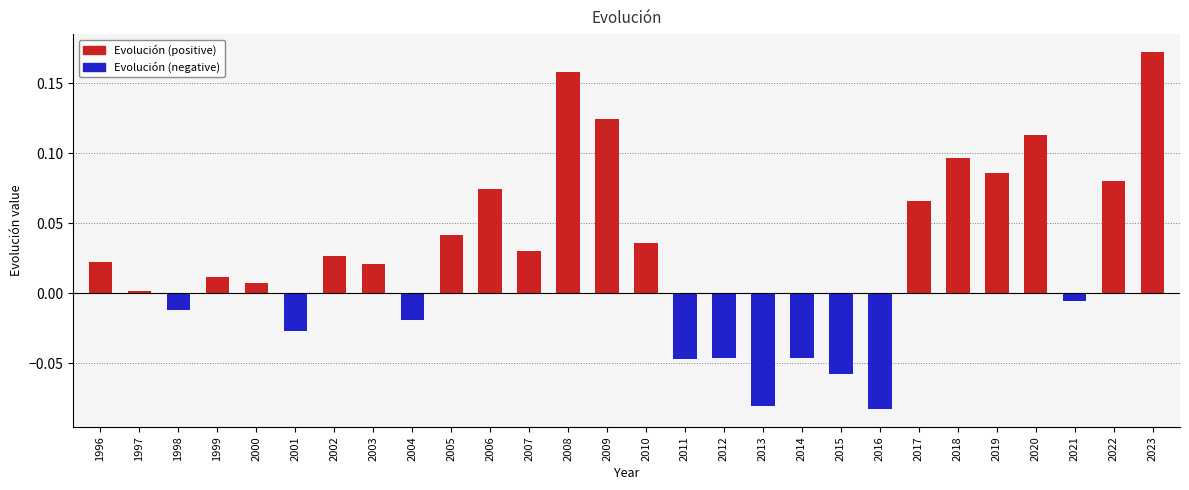

Reading right to left, extract all data points from this chart.

2023=0.2	2022=0.1	2021=-0.0	2020=0.1	2019=0.1	2018=0.1	2017=0.1	2016=-0.1	2015=-0.1	2014=-0.0	2013=-0.1	2012=-0.0	2011=-0.0	2010=0.0	2009=0.1	2008=0.2	2007=0.0	2006=0.1	2005=0.0	2004=-0.0	2003=0.0	2002=0.0	2001=-0.0	2000=0.0	1999=0.0	1998=-0.0	1997=0.0	1996=0.0